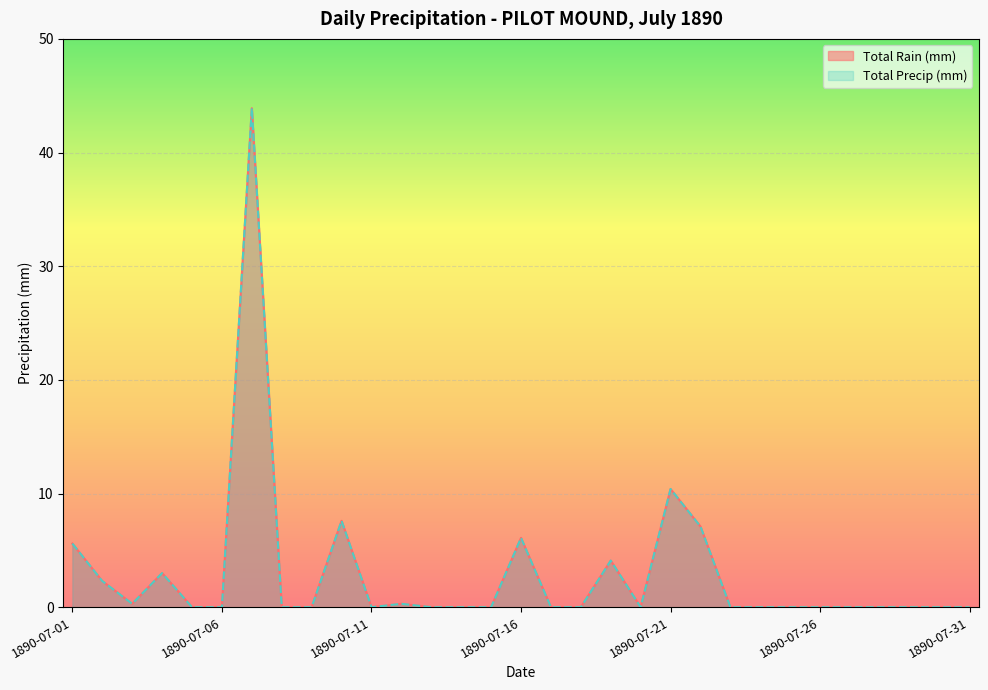

The Total Precip (mm) series shows -22.5 at 1890-07-29. True or false?

False